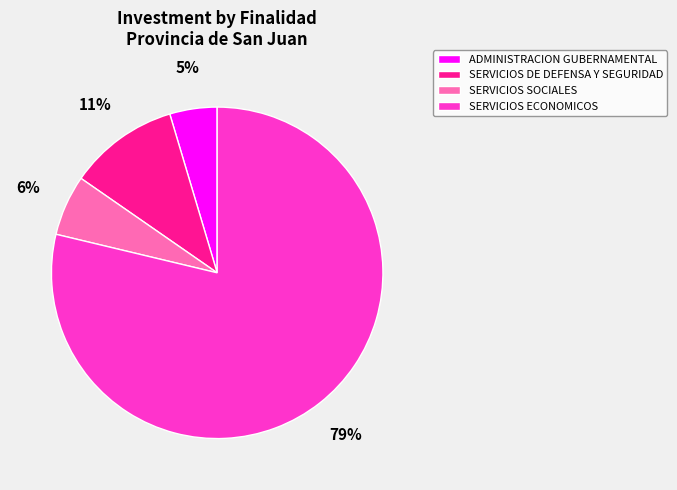

How many segments does this pie chart have?

4